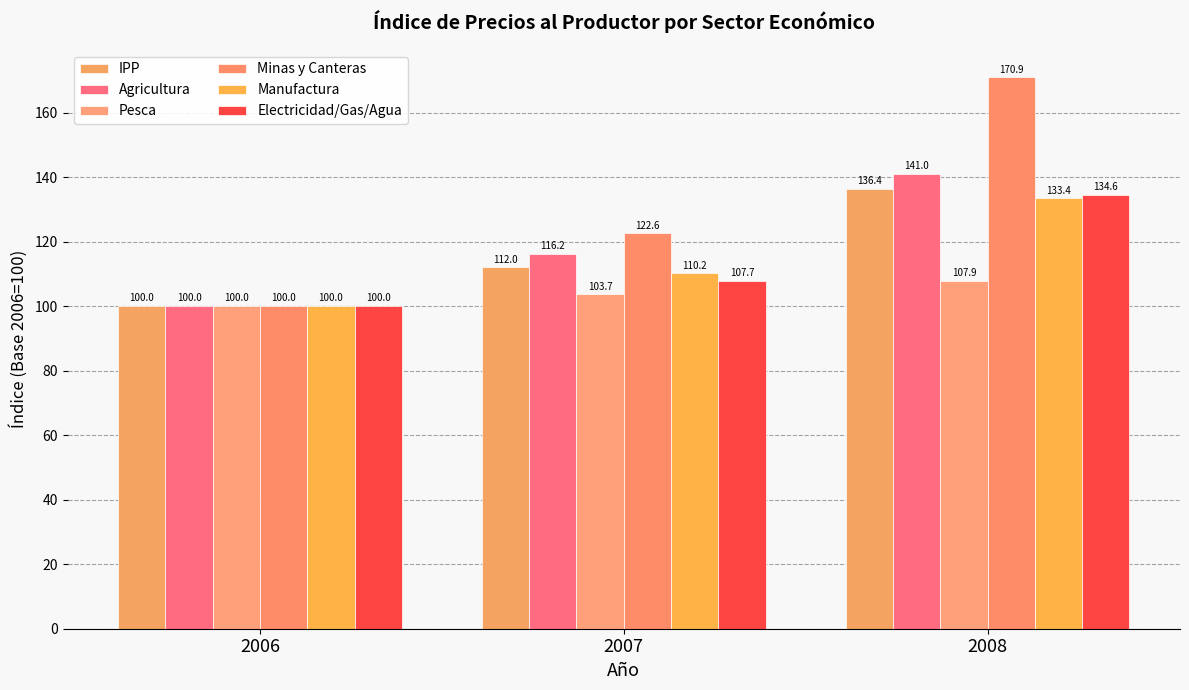

Which has a higher value, 2008 or 2006?

2008